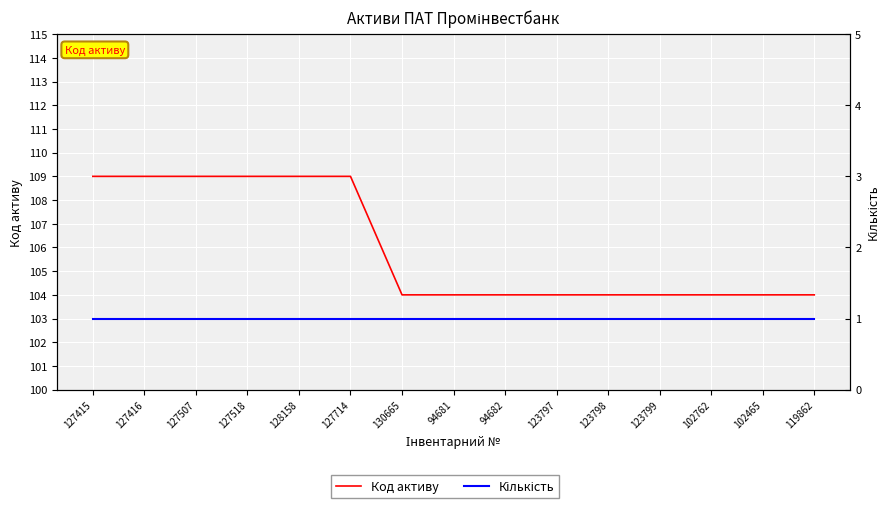

What is the label of the 10th point from the right?

127714